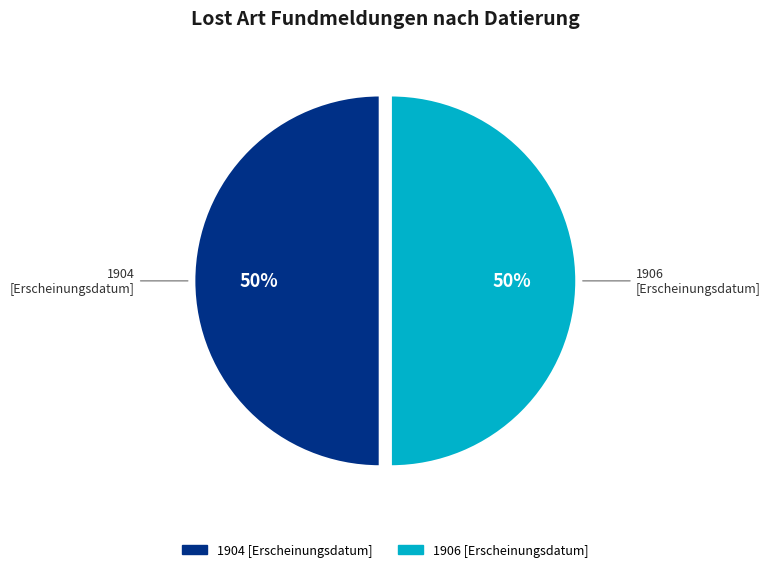

True or false: 1906 [Erscheinungsdatum] accounts for 64% of the total.

False